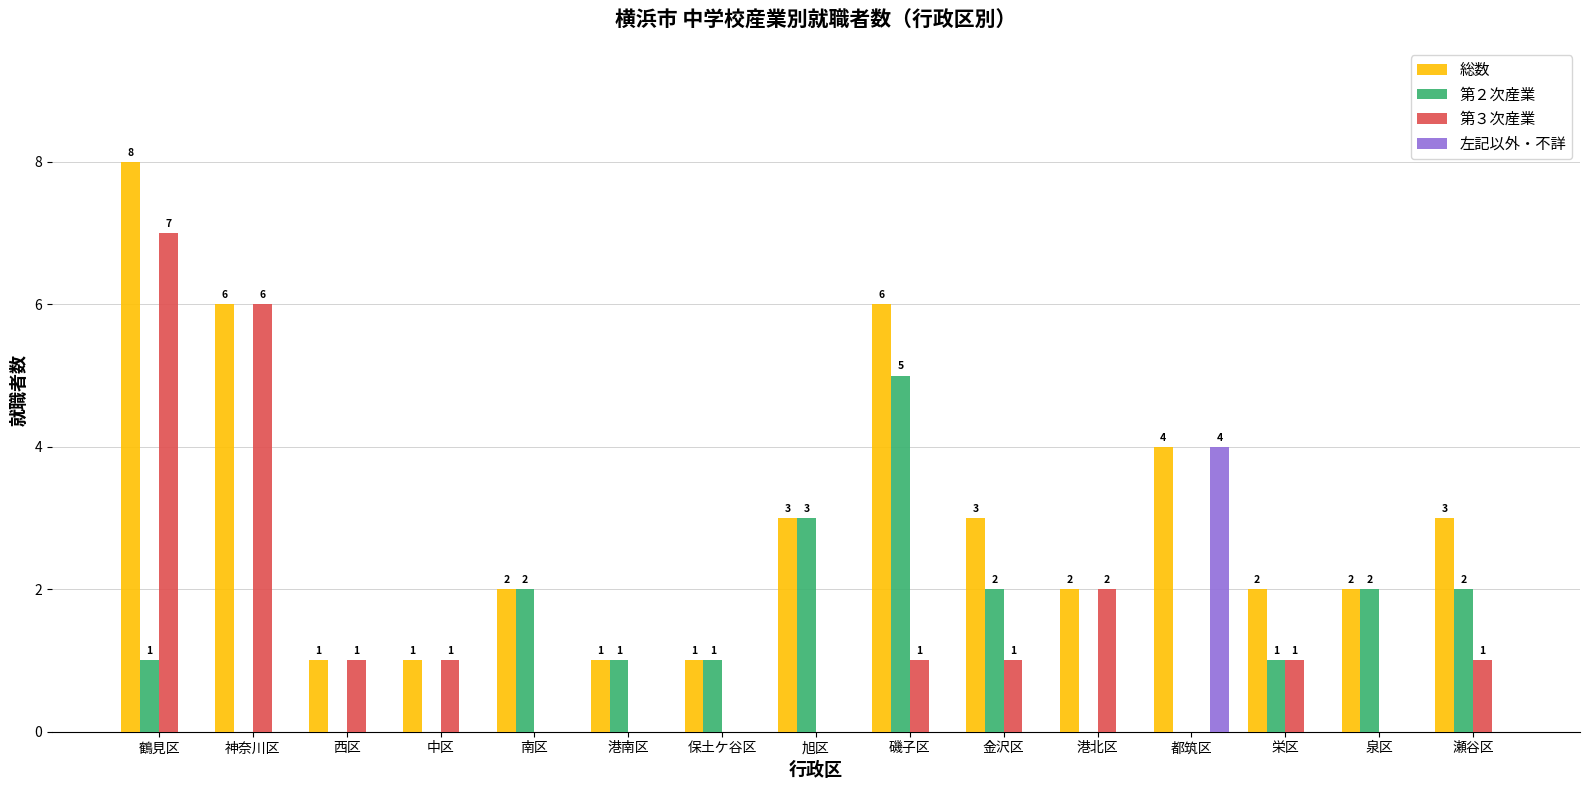

At which label does 第３次産業 first exceed 1?

鶴見区